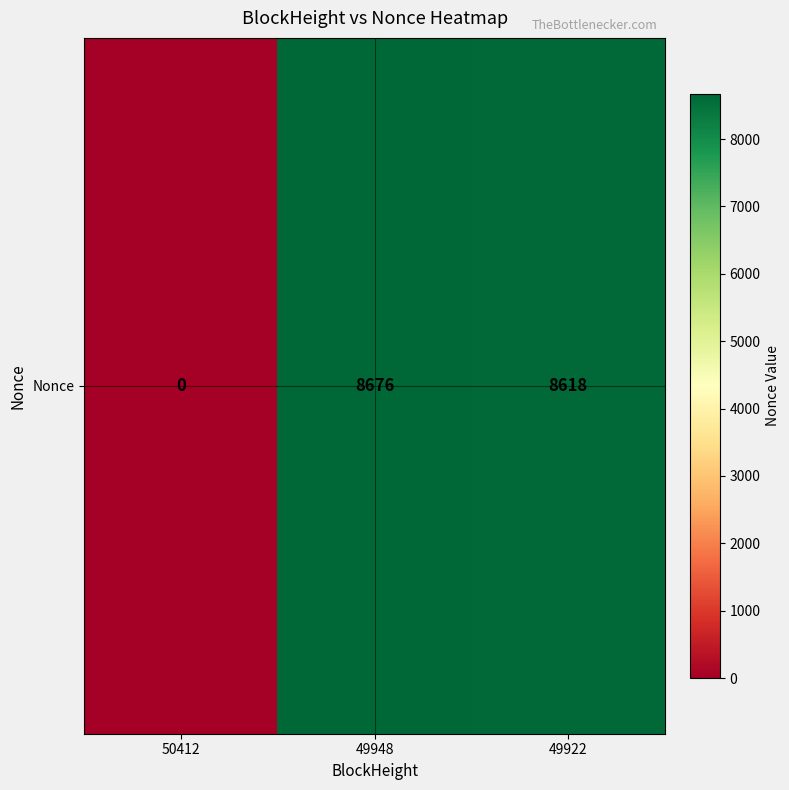

At which category does the chart reach its peak across all series?

49948